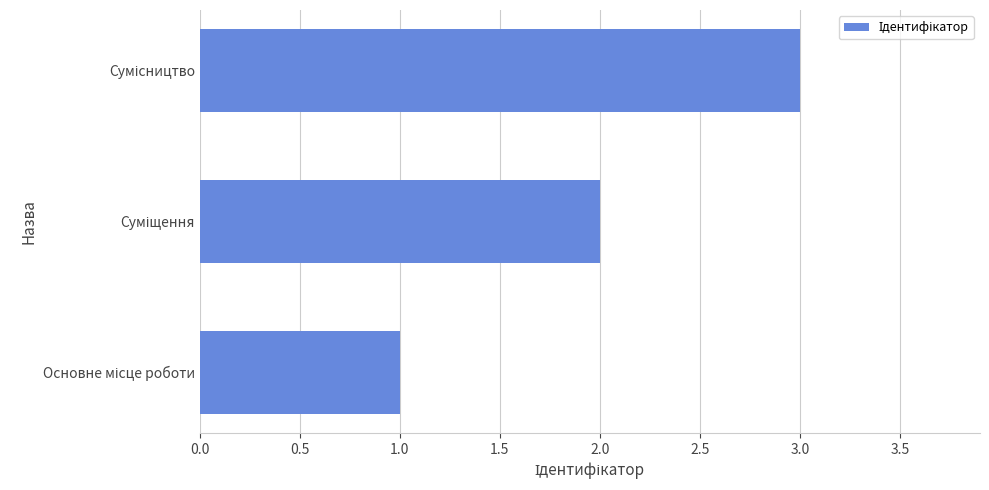

What is the maximum value shown in the chart?

3